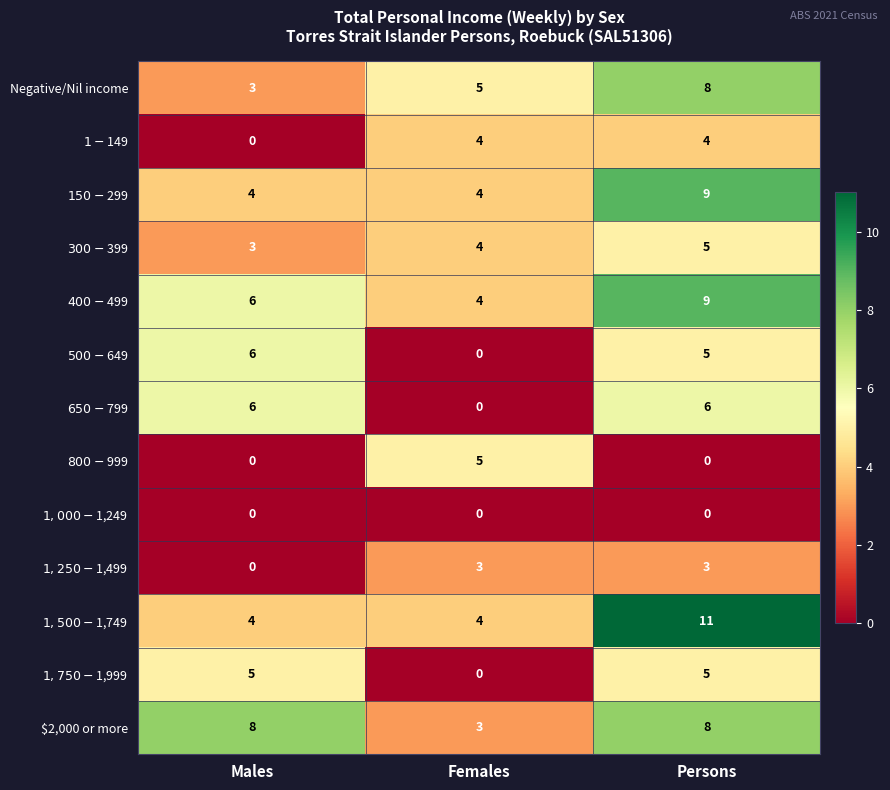

What is the spread (max minus min) of values at Persons?

11